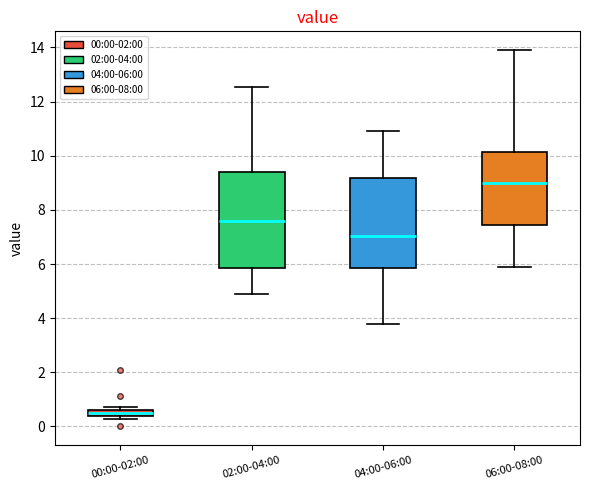

Where does the median line of the box for 06:00-08:00 sit on the y-axis? The values are not printed on the chart, so give them approximately, as read against the axis.

9.0